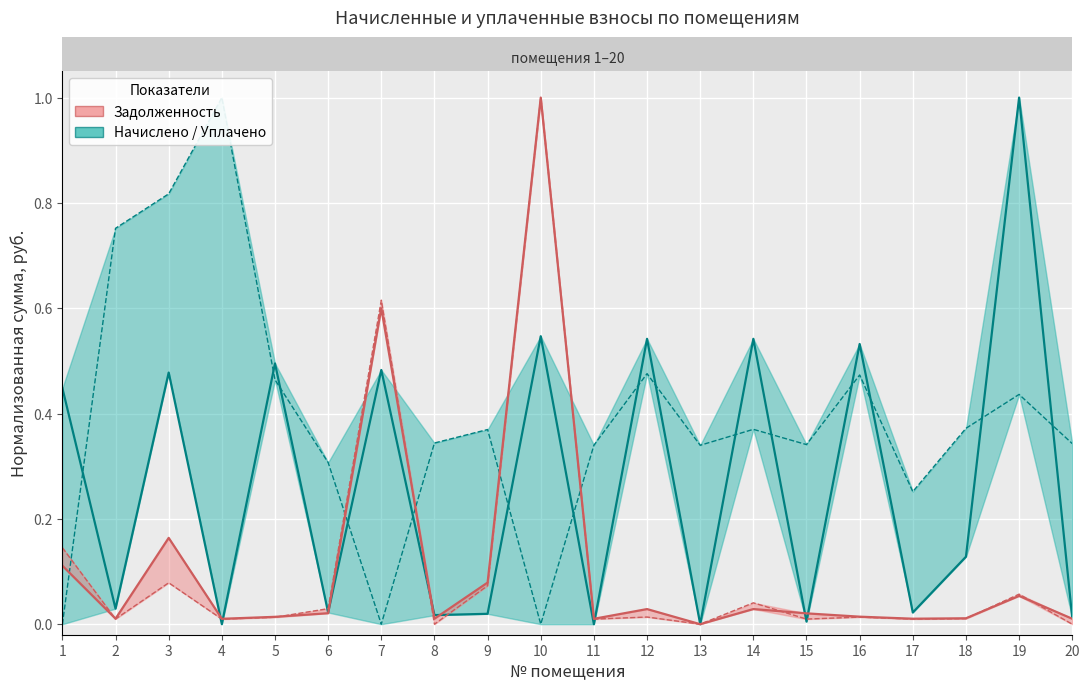

What is the sum of all задолженность (col_1) values?

2.2